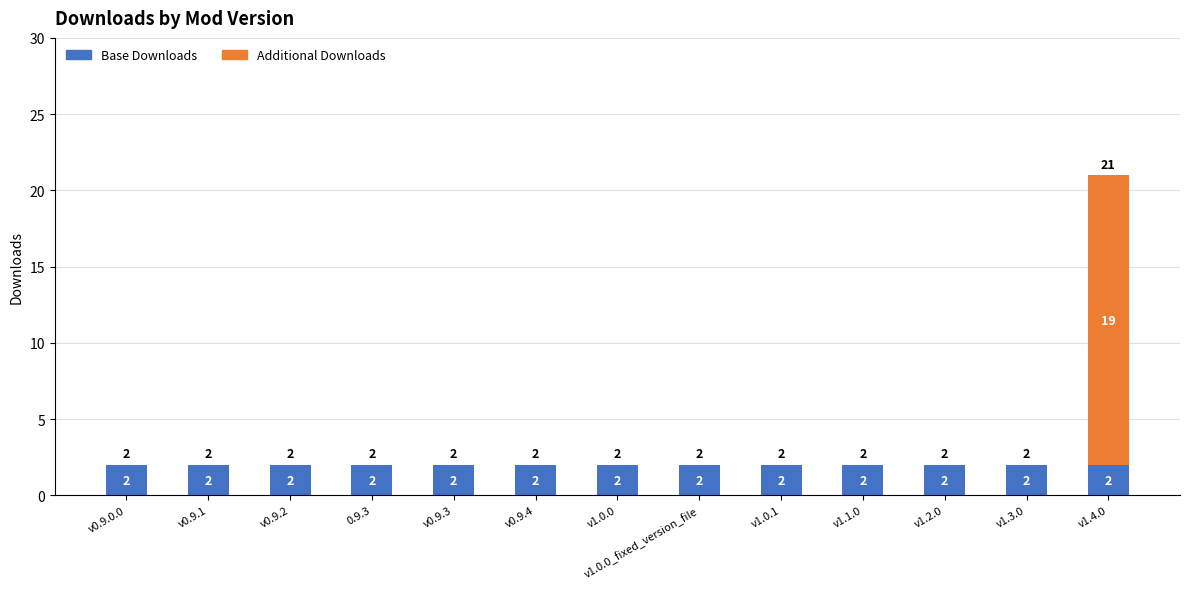

What is the sum of all Base Downloads values?

26